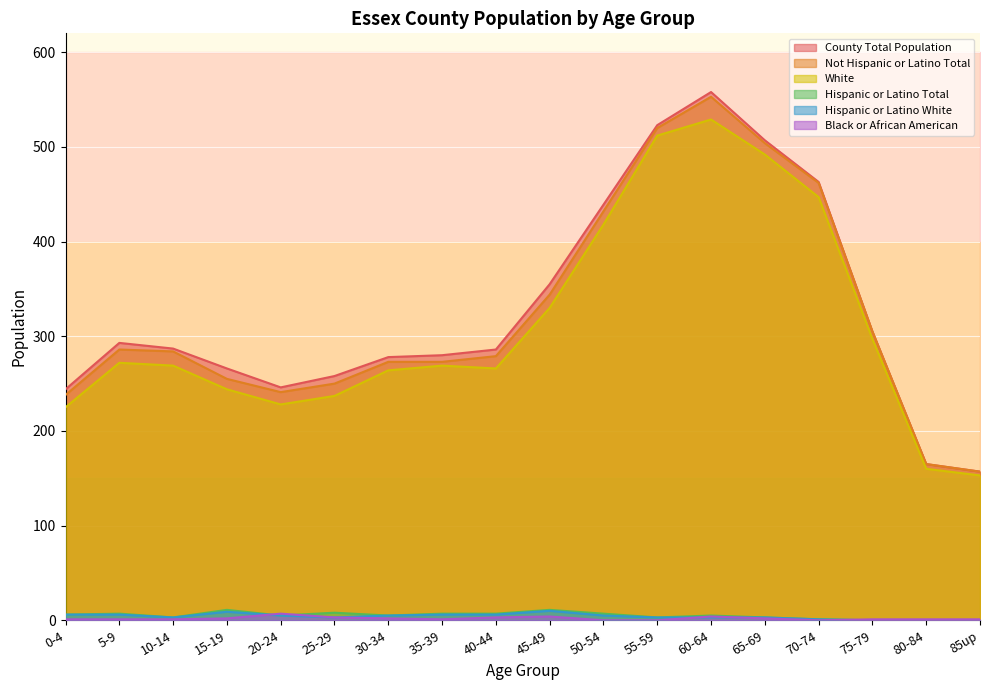

At which category is the sum across all series the highest?

60-64